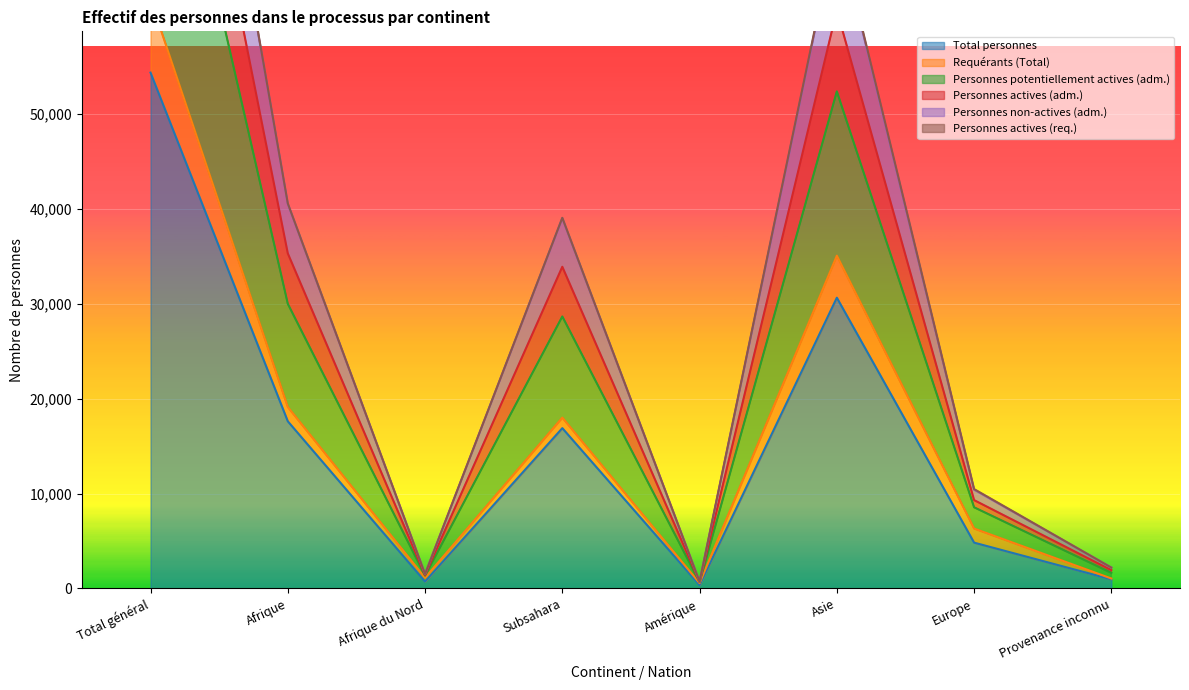

The Total personnes series shows 30640 at Asie. True or false?

True